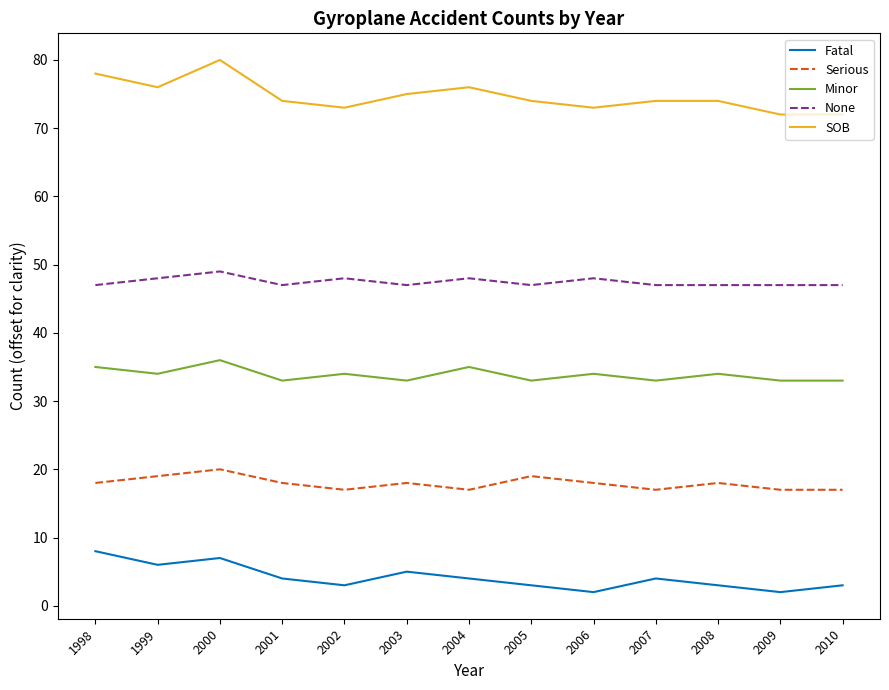

How many categories are shown in the chart?

13